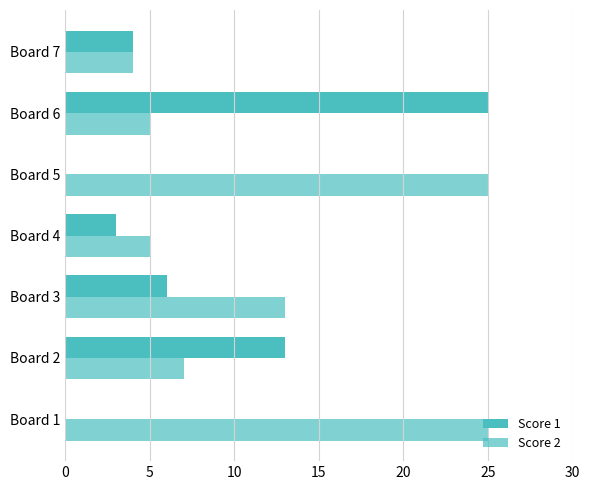

What is the value of the Score 1 bar at the 4th from the left?

3